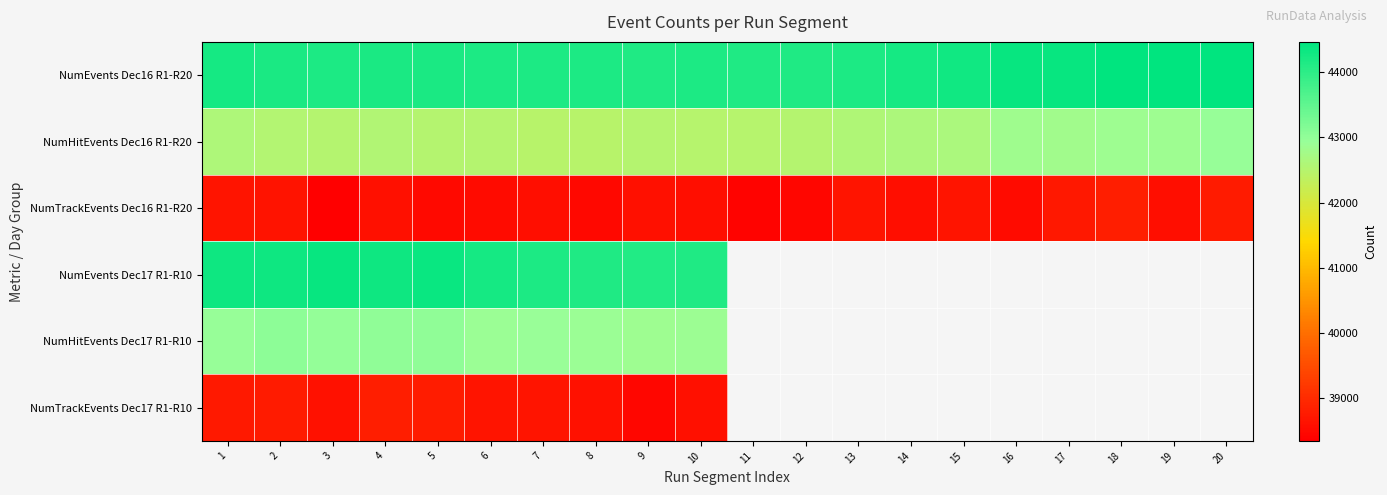

What is the spread (max minus min) of values at 9?

5695.0